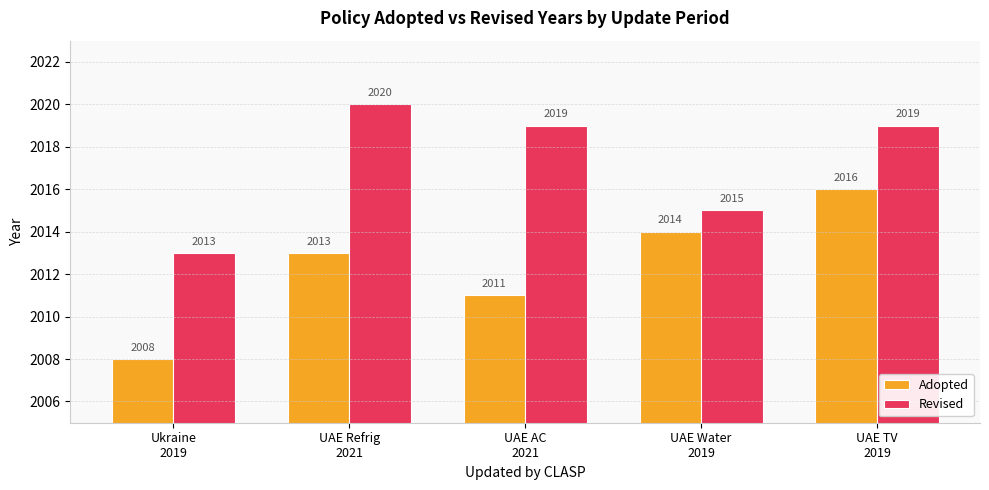

Are the bars grouped side by side (vs. stacked)?

Yes